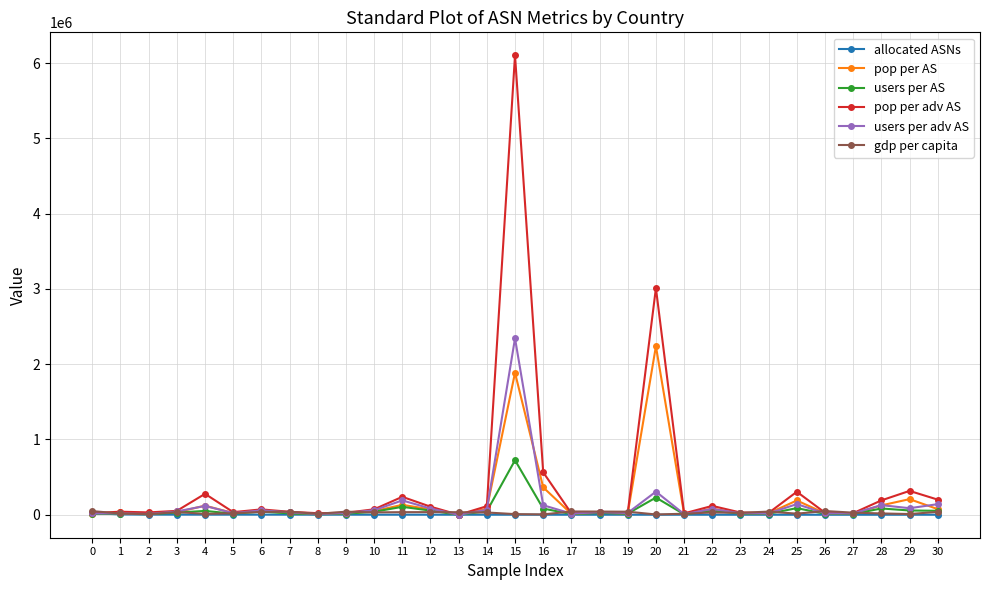

Which series has the largest range (max minus min)?

pop per adv AS